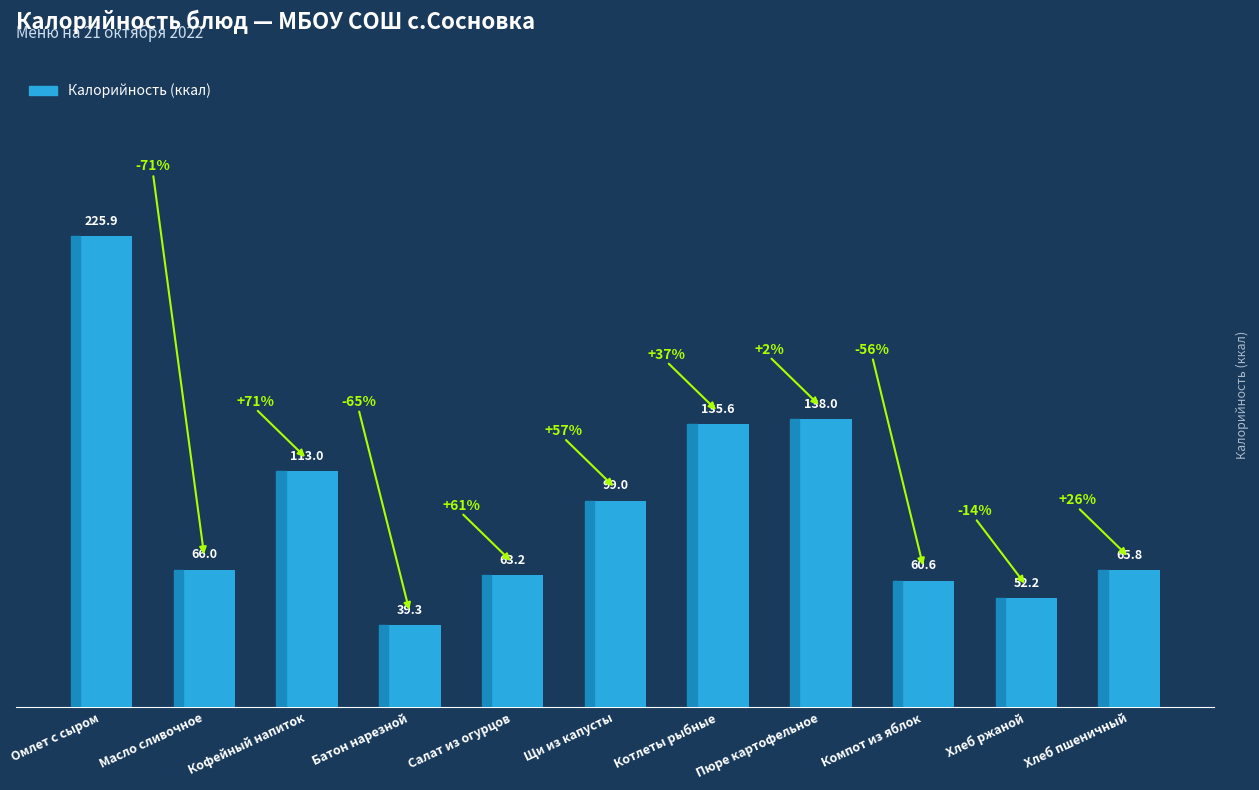

Approximately how many times larger is the value at Масло сливочное compared to Кофейный напиток?

0.6